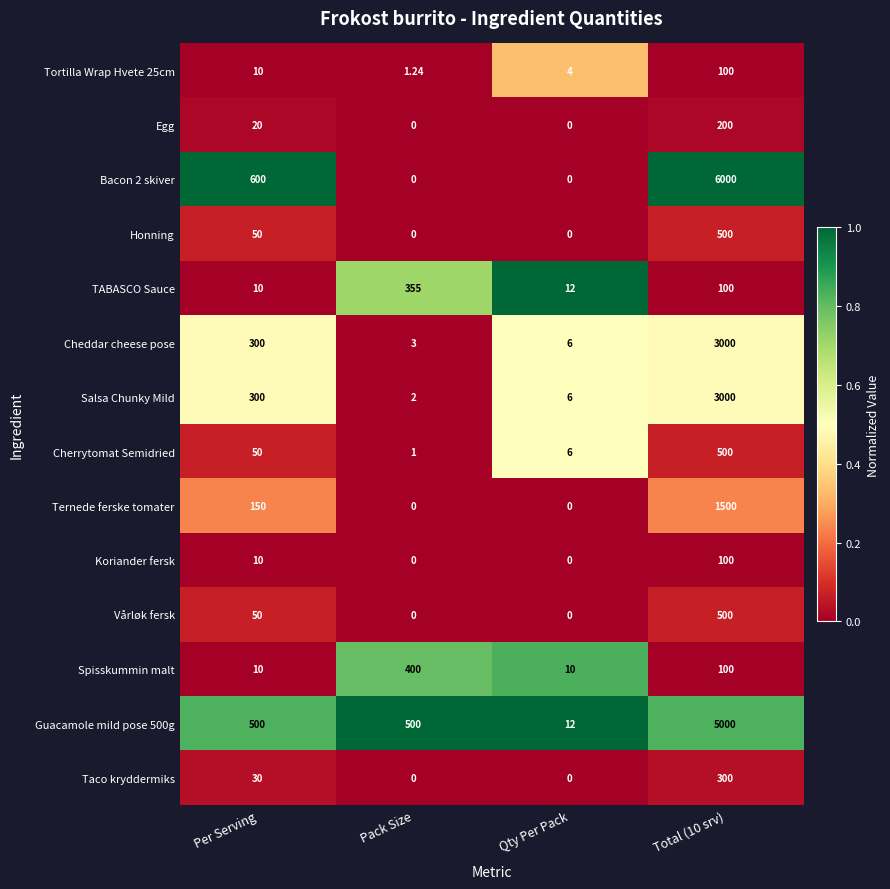

How many data points in Cherrytomat Semidried are less than 50?

2